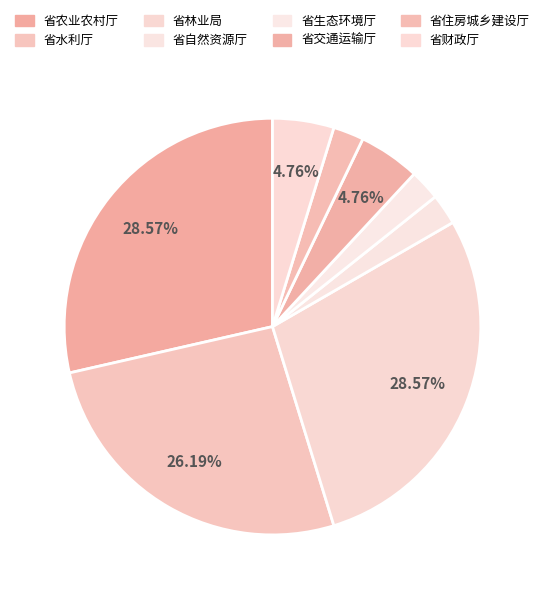

How many segments does this pie chart have?

8